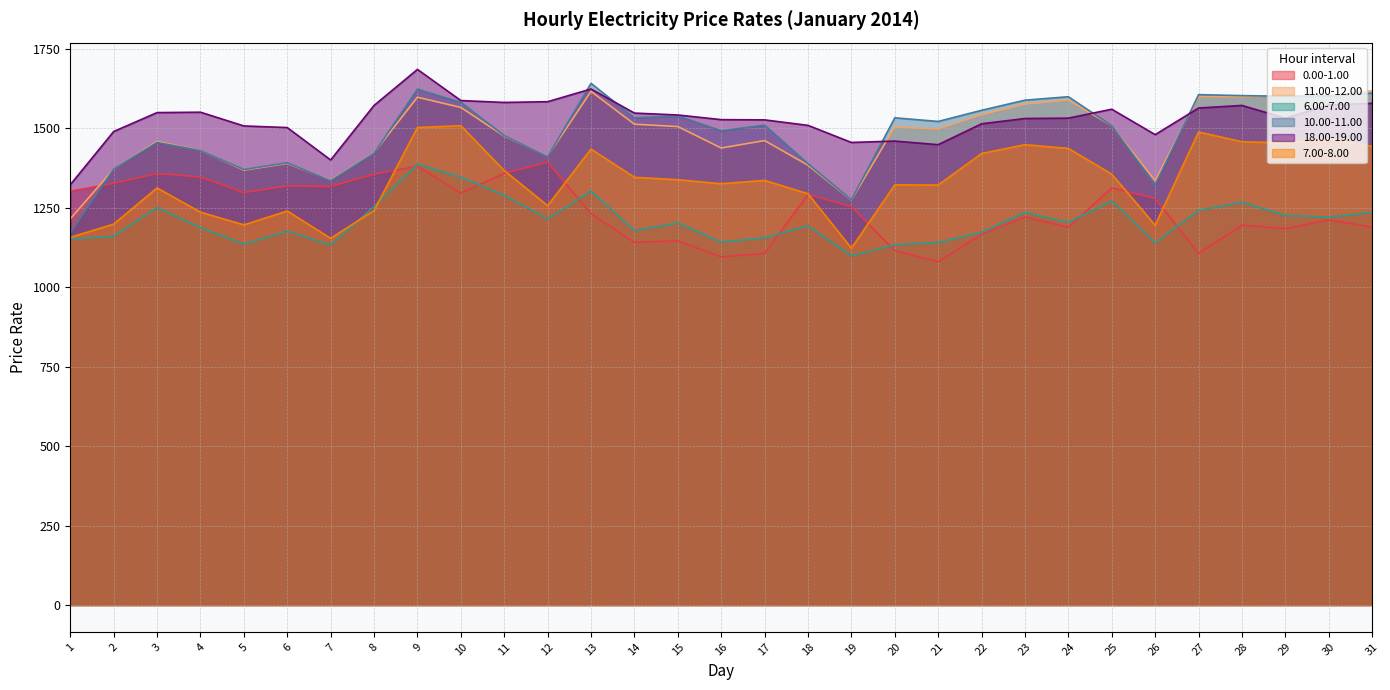

What is the value of the 7.00-8.00 point at the 29th from the left?

1454.5